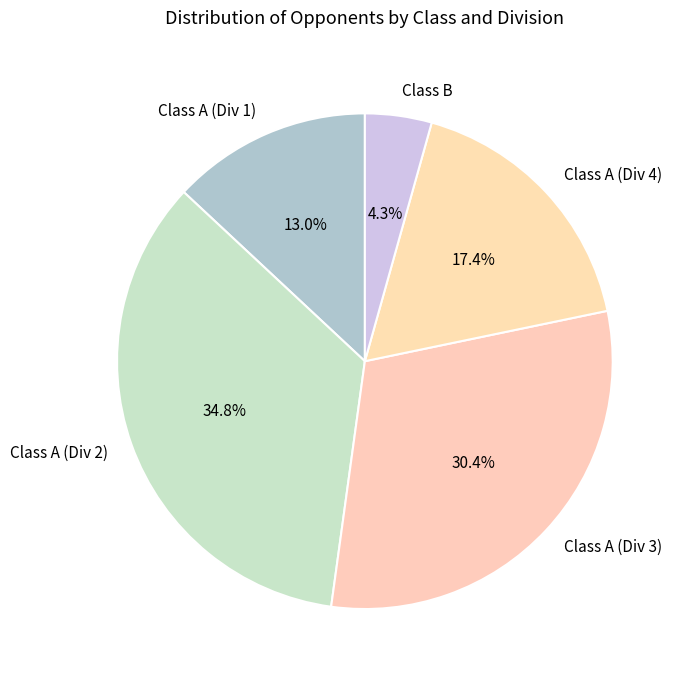

To the nearest percent, what is the combined percentage of Class A (Div 1) and Class A (Div 2)?

48%